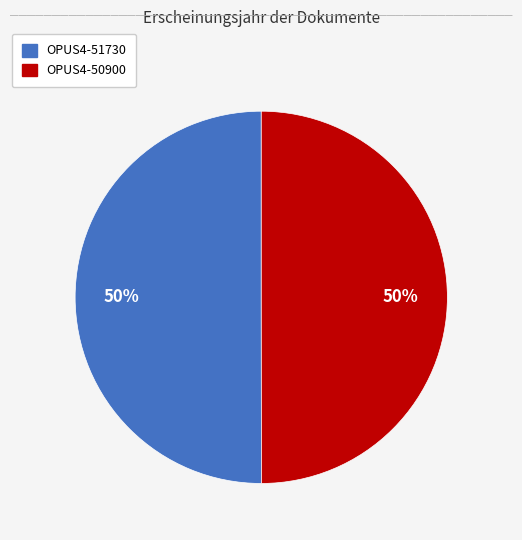

What percentage is the OPUS4-50900 slice, to the nearest percent?

50%